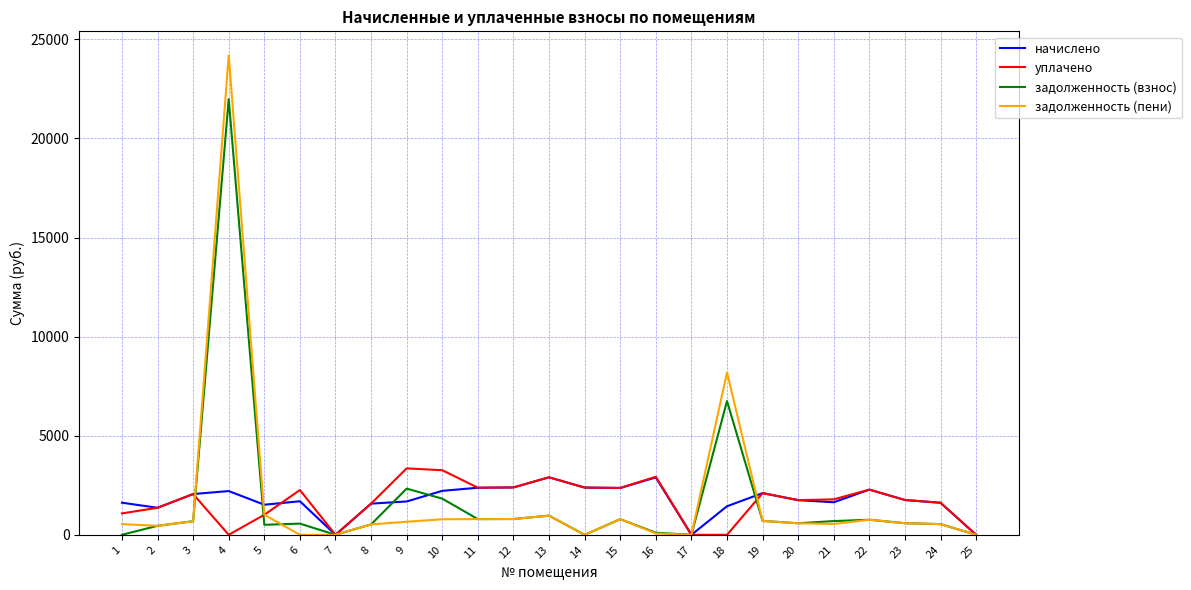

What are all the series names shown in the legend?

начислено, уплачено, задолженность (взнос), задолженность (пени)